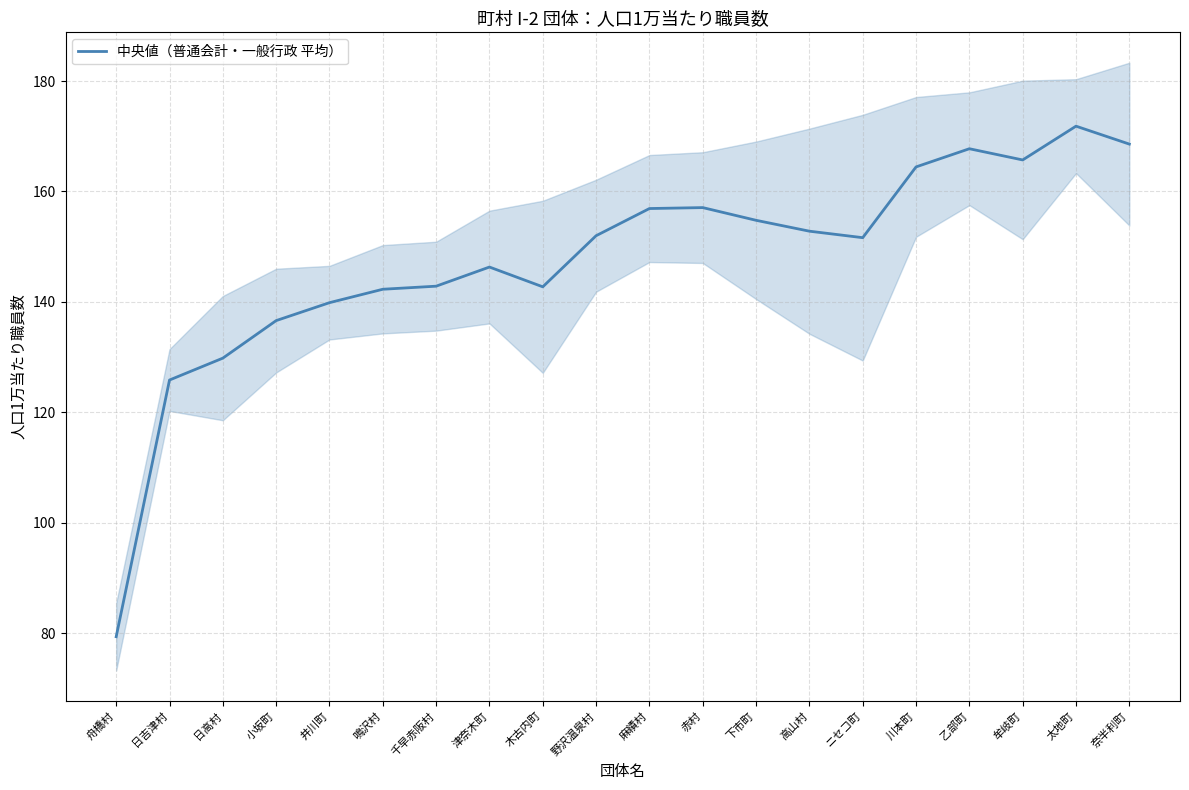

What is the smallest value displayed?

79.4